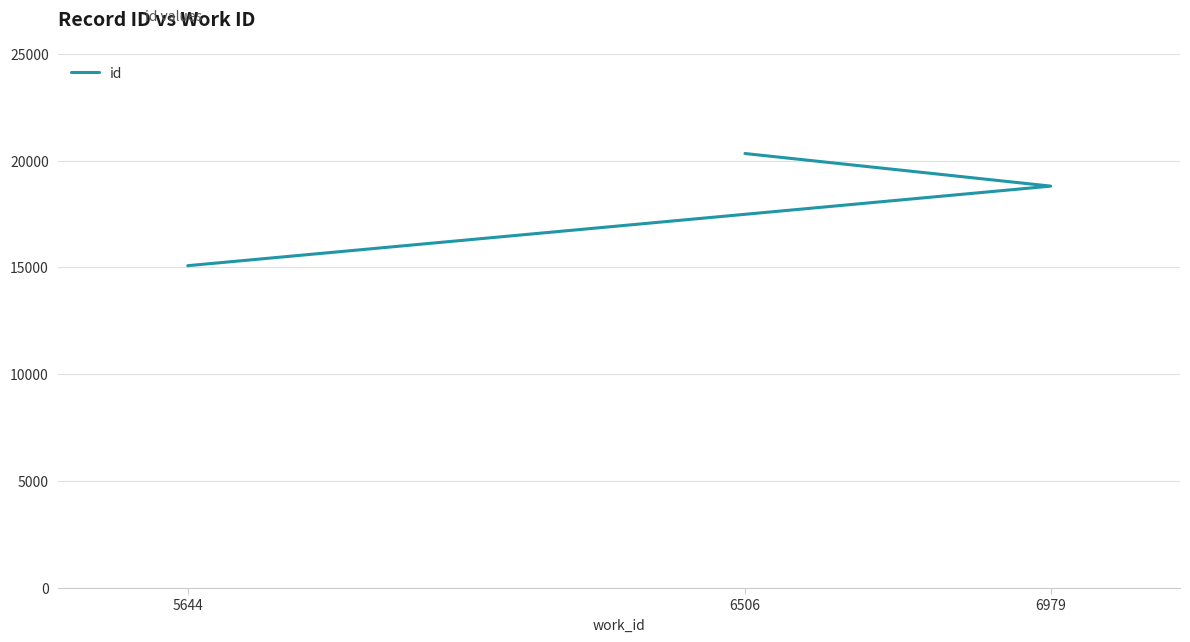

Count the values in the range 15084 to 20333.

3